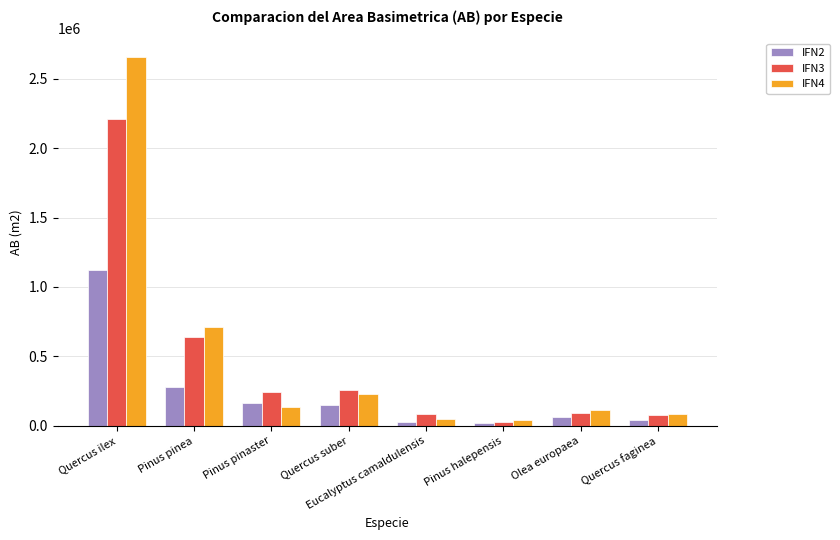

Where is IFN2 nearest to the value 570564?

Pinus pinea